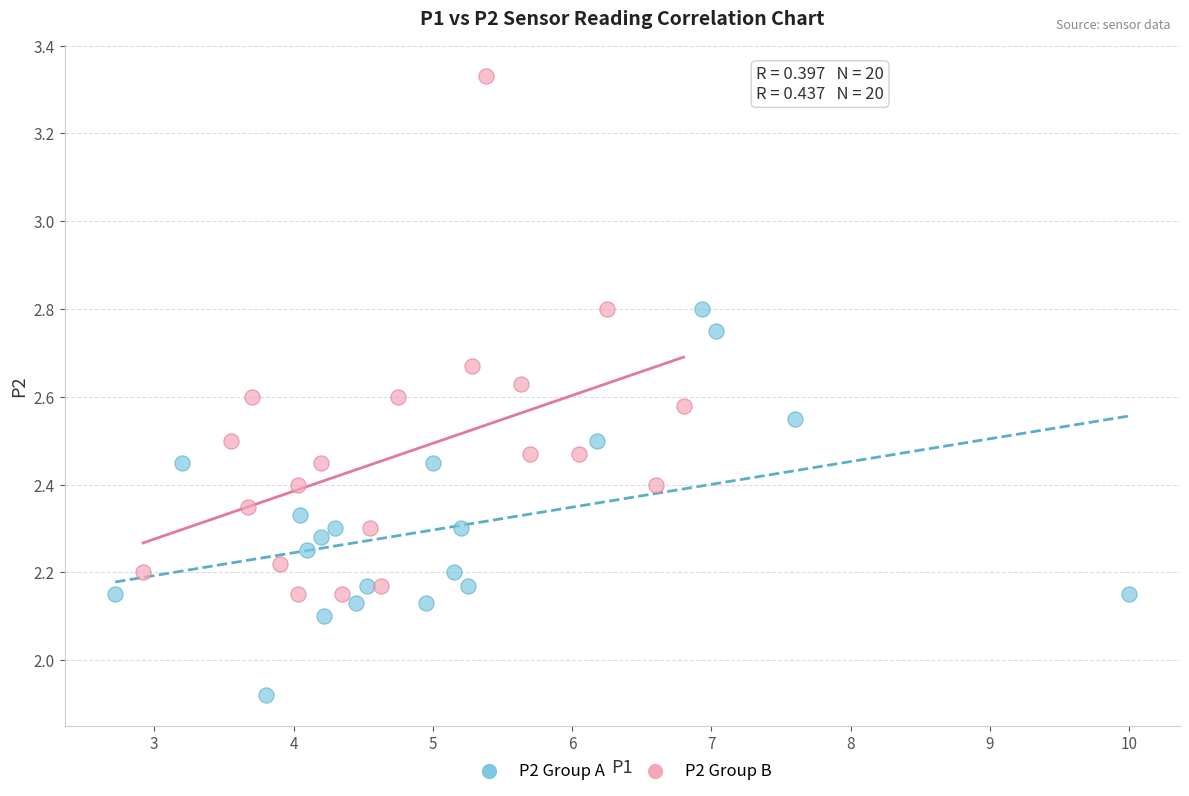

Which series has the largest Y range (max minus min)?

P2 Group B